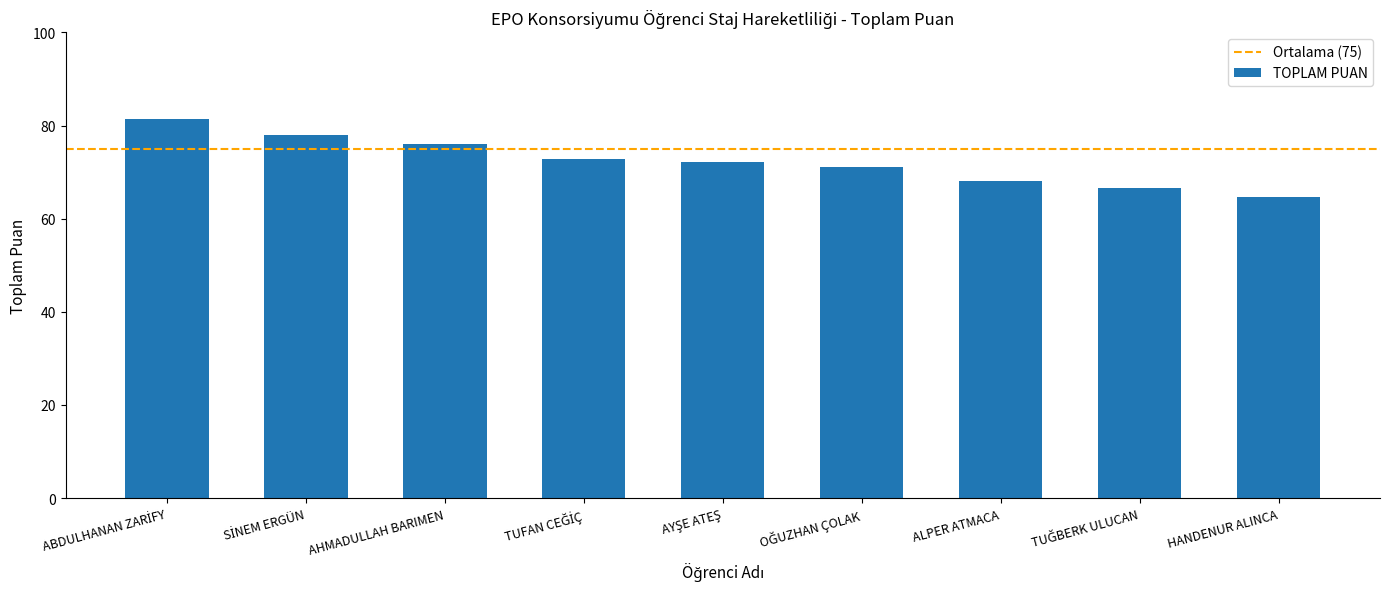

Reading left to right, extract all data points from this chart.

81.4	77.9	75.9	72.9	72.1	71.2	68.2	66.5	64.6